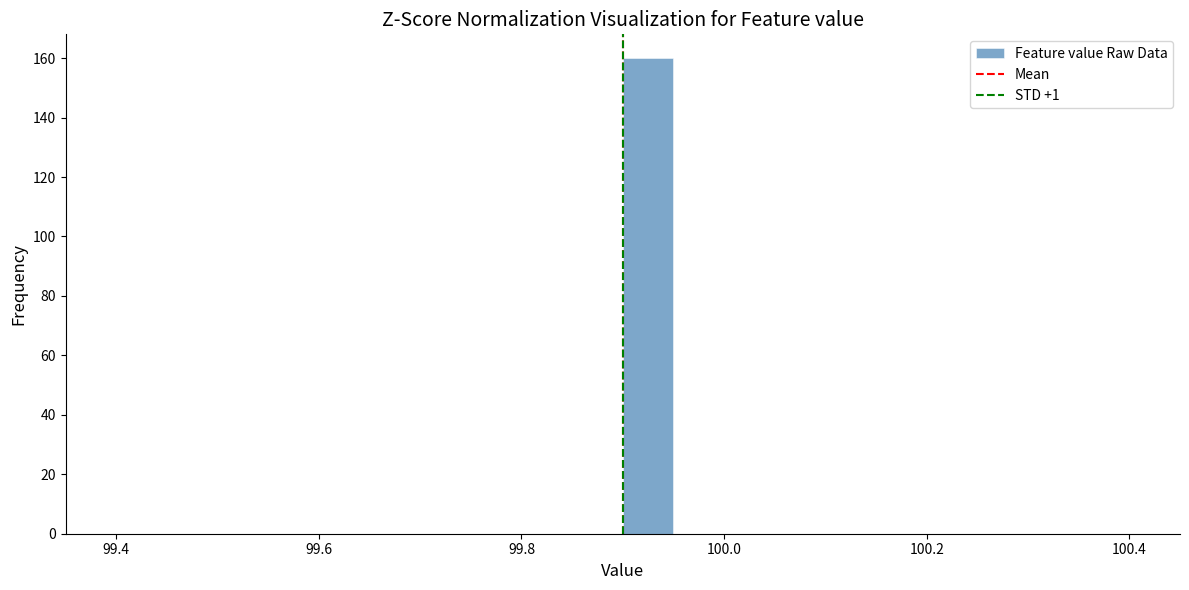

Read against the x-axis, roughly where is the centre of the tallest bar?

99.92